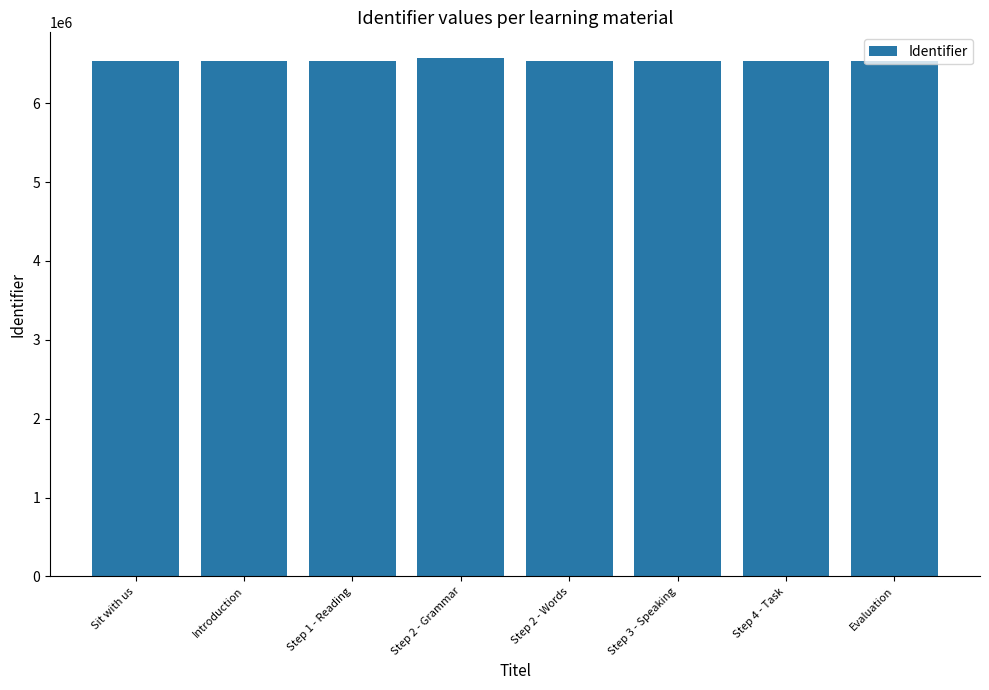

What is the difference between the second highest and second lowest values?

13